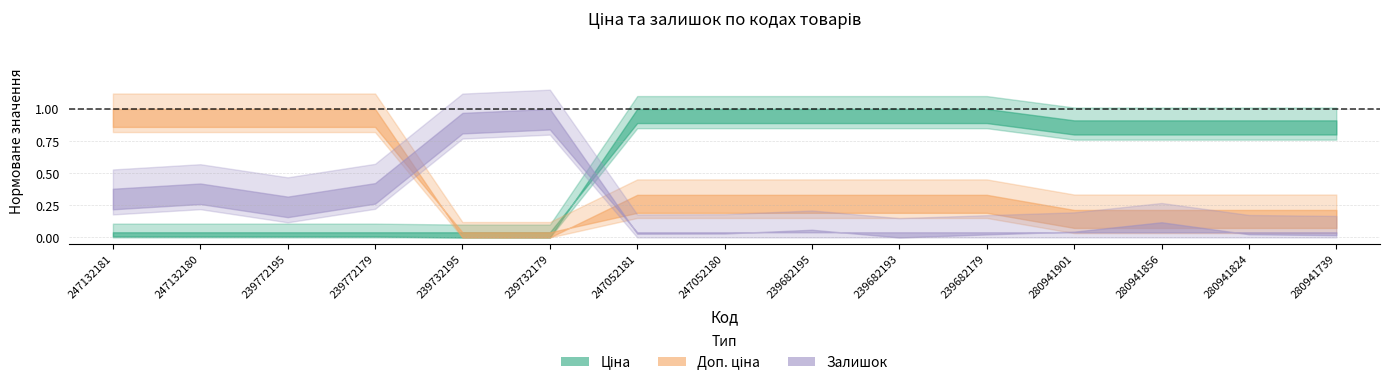

Reading left to right, extract all data points from this chart.

Ціна: 247132181=114.1	247132180=114.1	239772195=114.1	239772179=114.1	239732195=57.0	239732179=57.0	247052181=7596.5	247052180=7596.5	239682195=7596.5	239682193=7596.5	239682179=7596.5	280941901=6925.7	280941856=6925.7	280941824=6925.7	280941739=6925.7
Доп. ціна: 247132181=11410.0	247132180=11410.0	239772195=11410.0	239772179=11410.0	239732195=5705.0	239732179=5705.0	247052181=7596.5	247052180=7596.5	239682195=7596.5	239682193=7596.5	239682179=7596.5	280941901=6925.7	280941856=6925.7	280941824=6925.7	280941739=6925.7
Залишок: 247132181=260.0	247132180=288.0	239772195=218.0	239772179=290.0	239732195=665.0	239732179=686.0	247052181=20.0	247052180=21.0	239682195=41.0	239682193=0.0	239682179=16.0	280941901=31.0	280941856=81.0	280941824=17.0	280941739=12.0